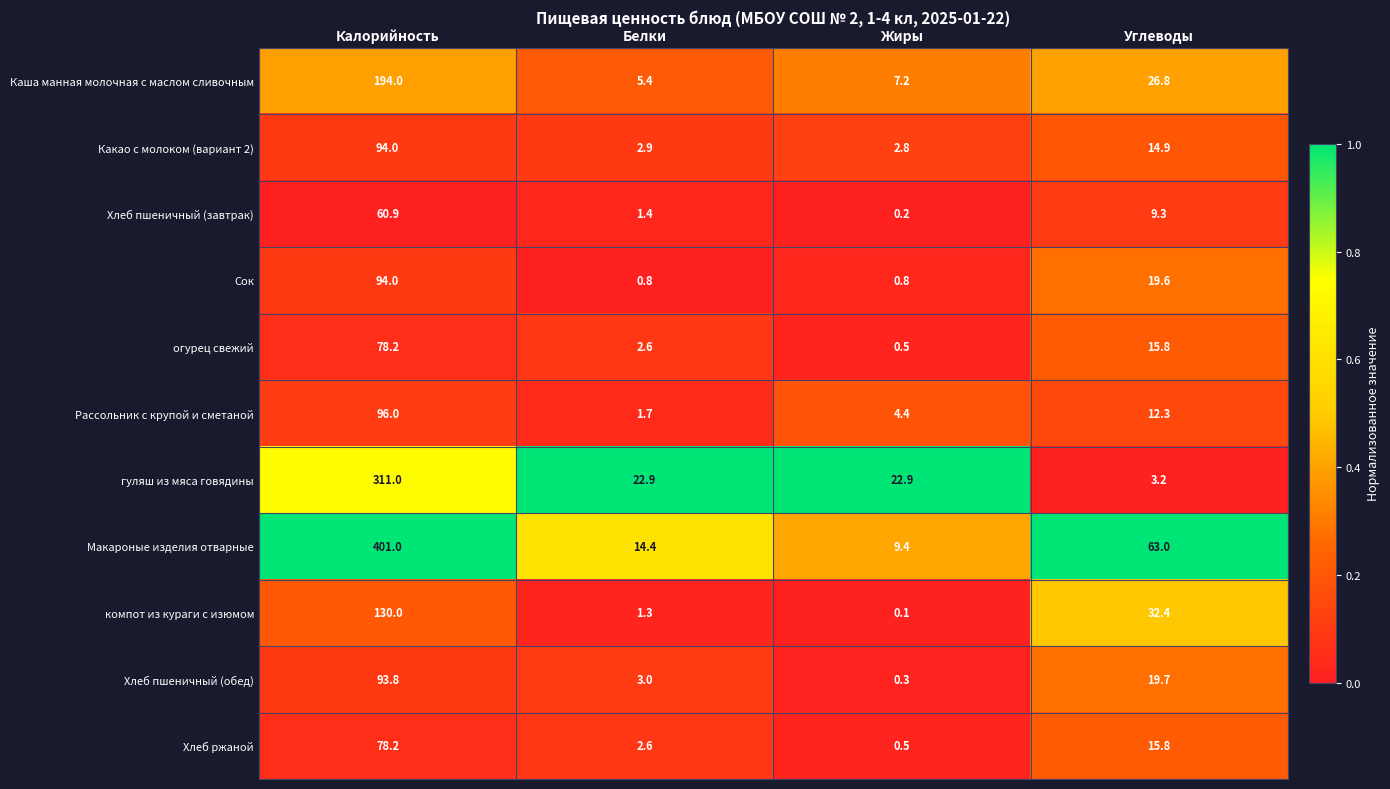

At which label is Хлеб ржаной closest to 39?

Углеводы